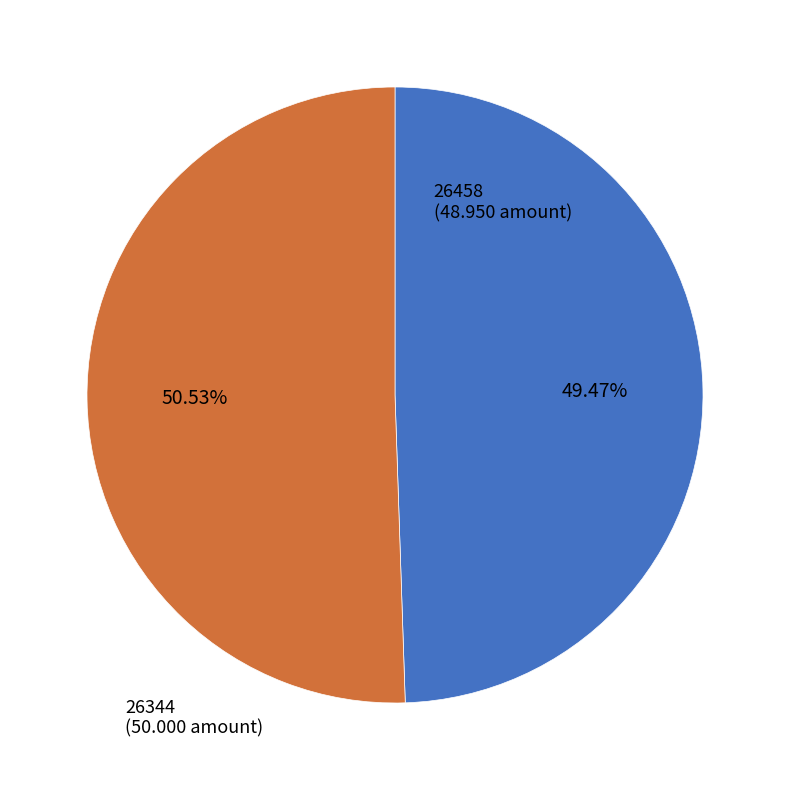

Which slice represents more than half of the pie?

26344